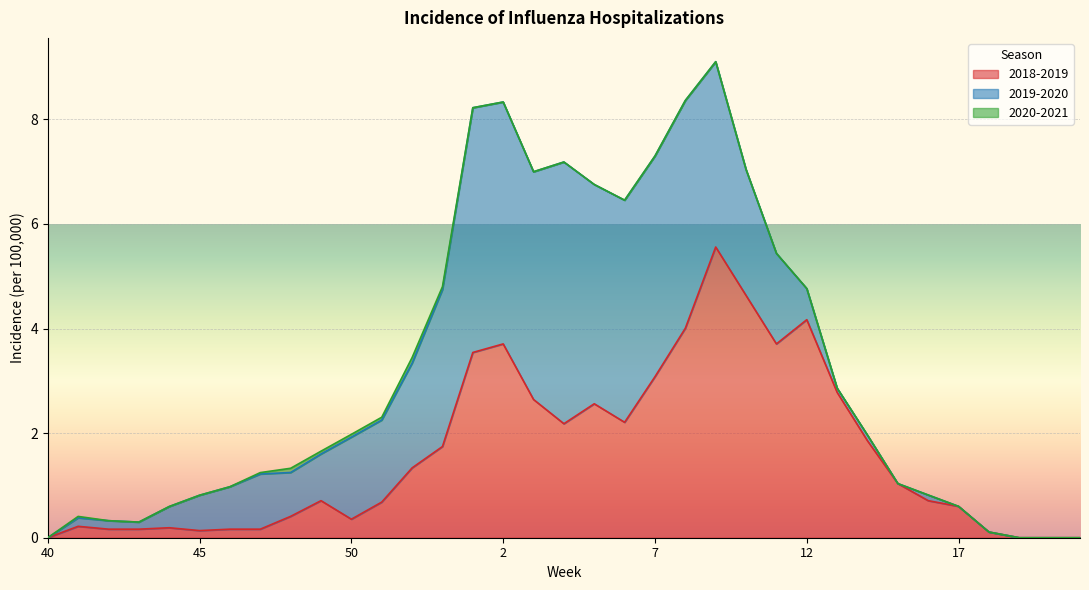

List the labels in order of 2018-2019 value, largest first.

9, 10, 12, 8, 2, 11, 1, 7, 13, 3, 5, 6, 4, 14, 53, 52, 15, 49, 16, 51, 17, 48, 50, 41, 44, 42, 43, 46, 47, 45, 18, 40, 19, 20, 21